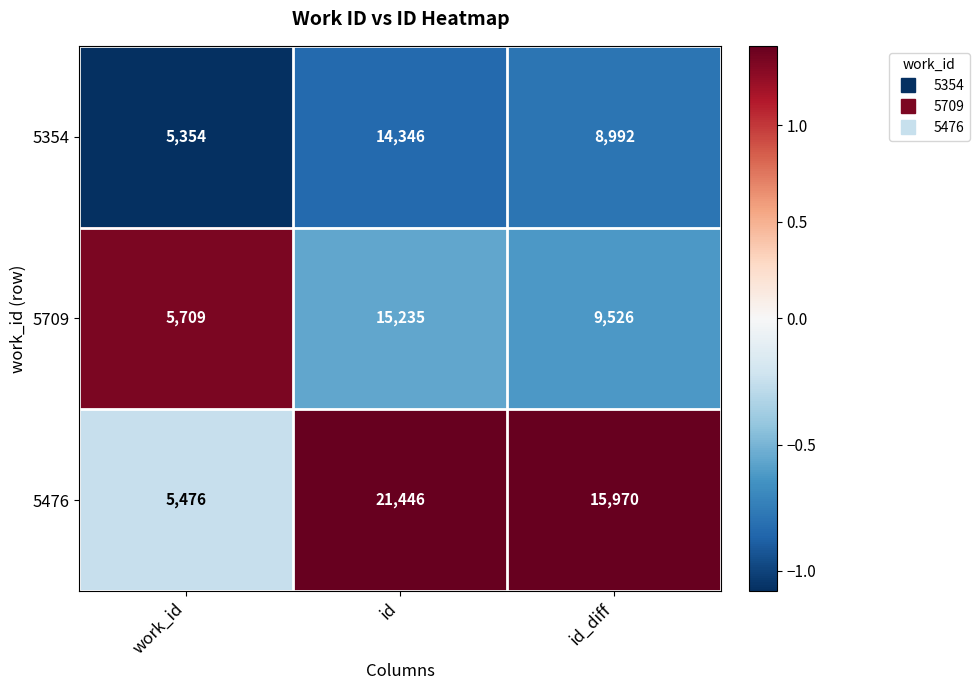

What is the minimum value shown in the chart?

5354